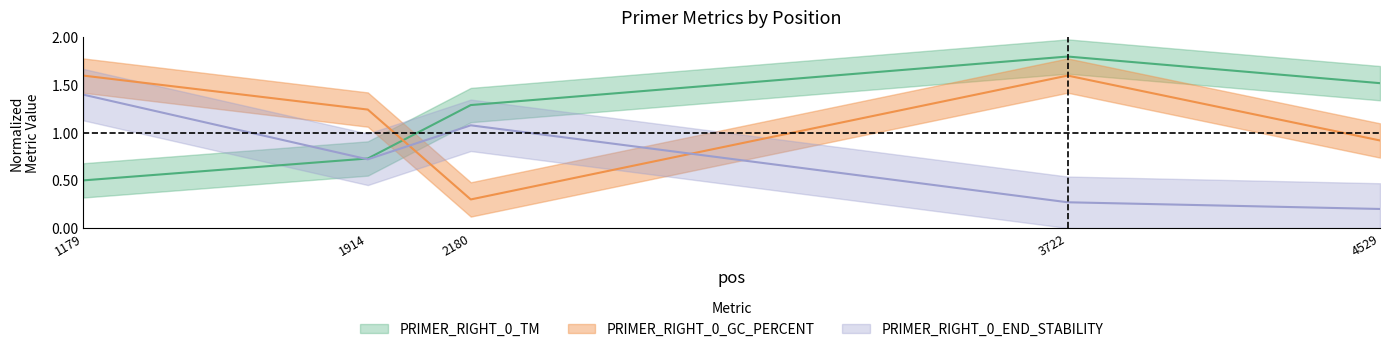

Is it true that PRIMER_RIGHT_0_TM equals 1.1 at 1914?

False